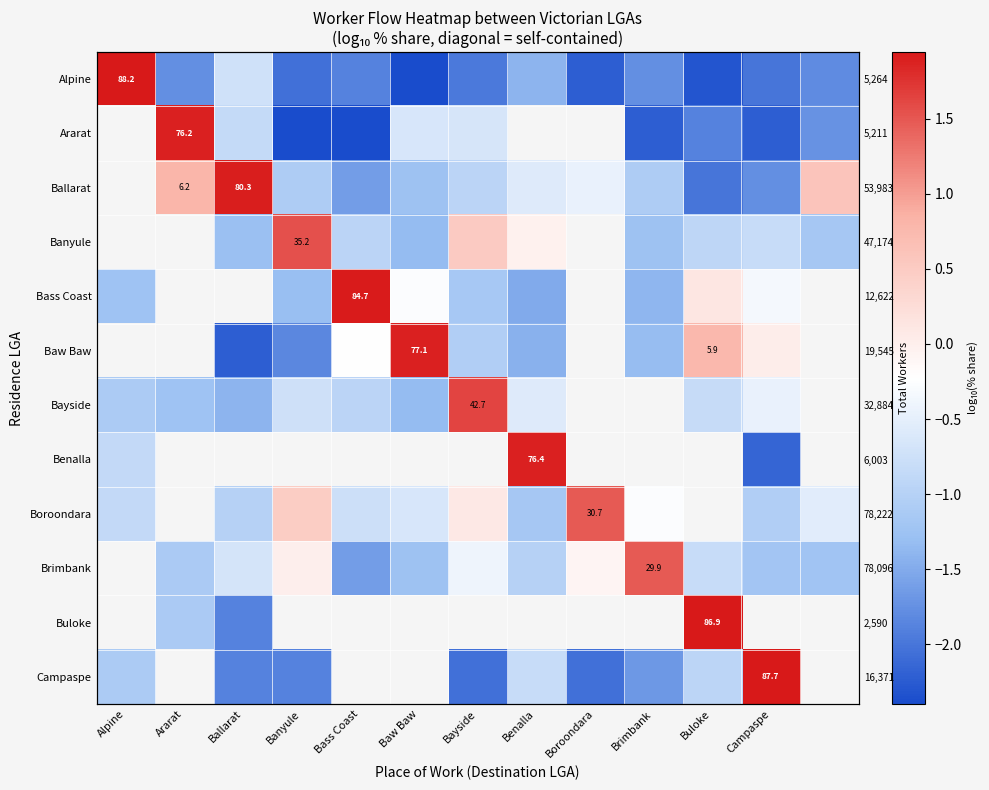

Count the number of data series in this chart.

12